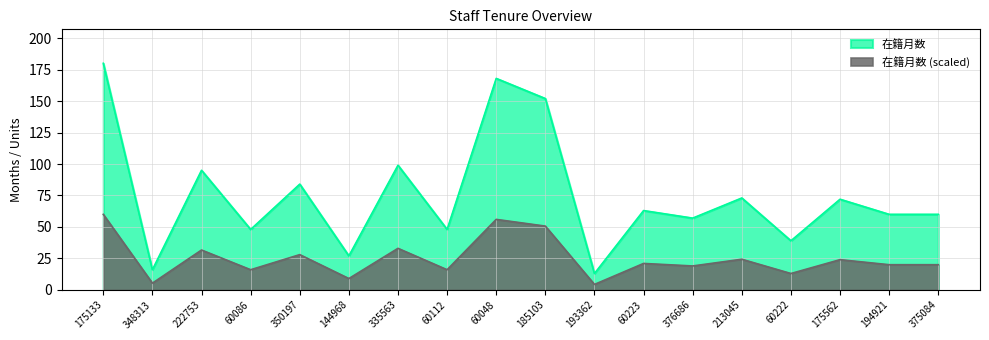

What is the total value across all series at 213045?

97.3